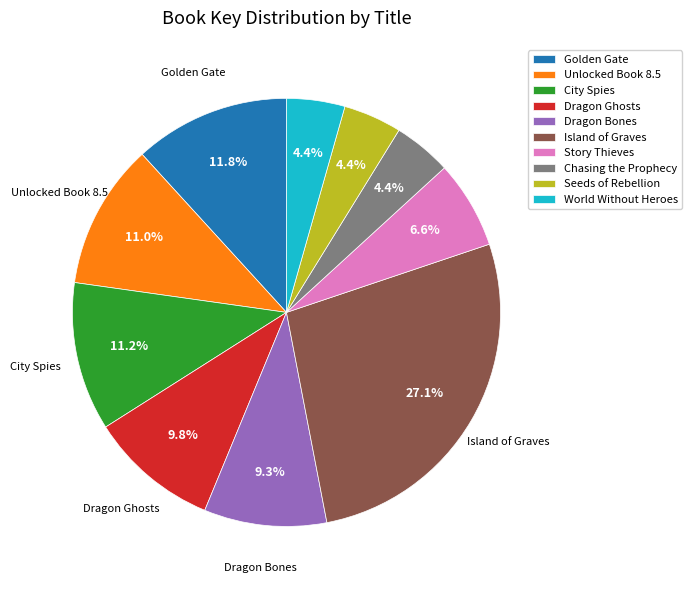

Between City Spies and Seeds of Rebellion, which is larger?

City Spies